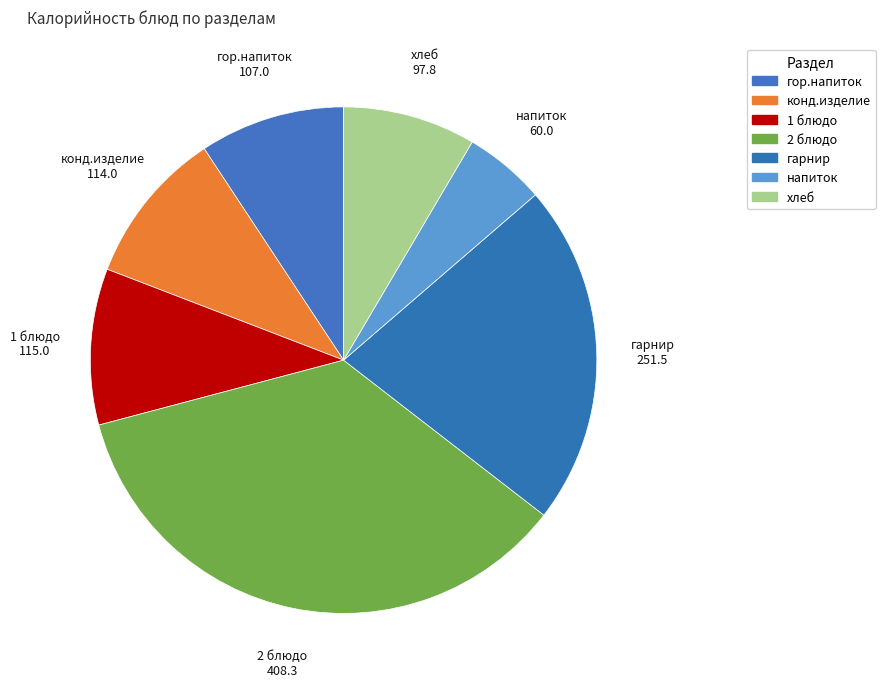

Count the number of slices in the pie.

7